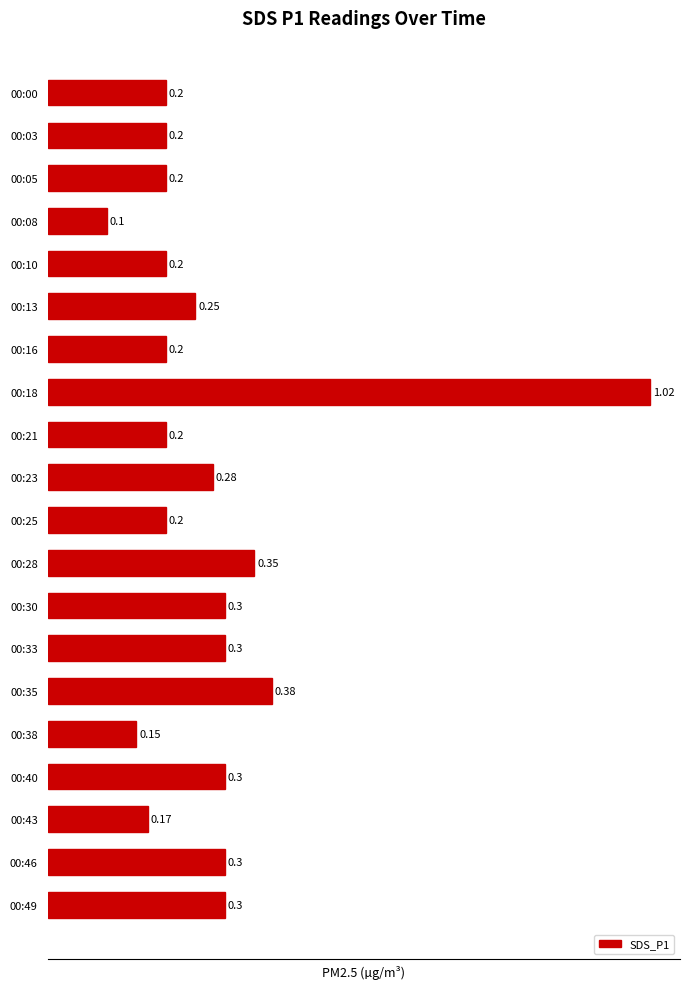

What is the difference between the maximum and minimum values?

0.9